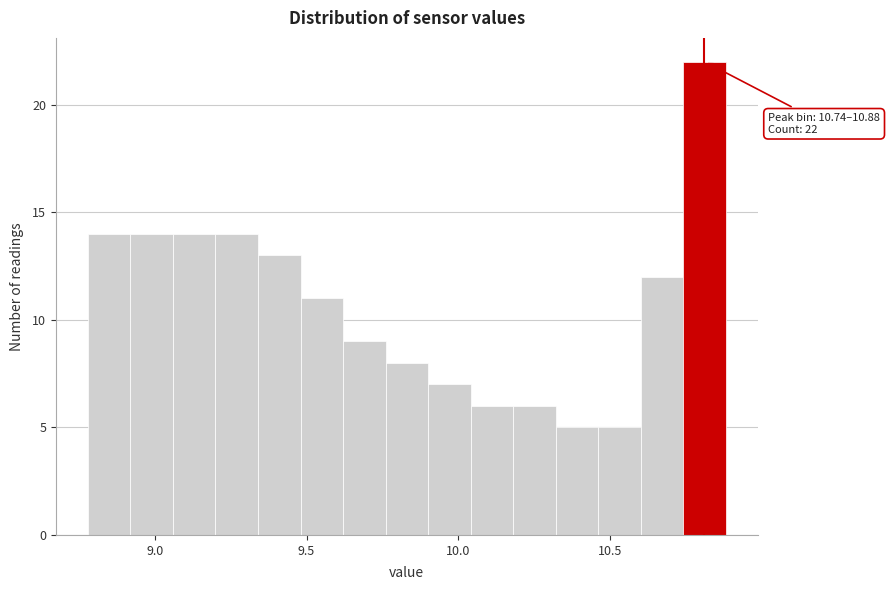

Read against the x-axis, roughly where is the centre of the tallest bar?

10.80